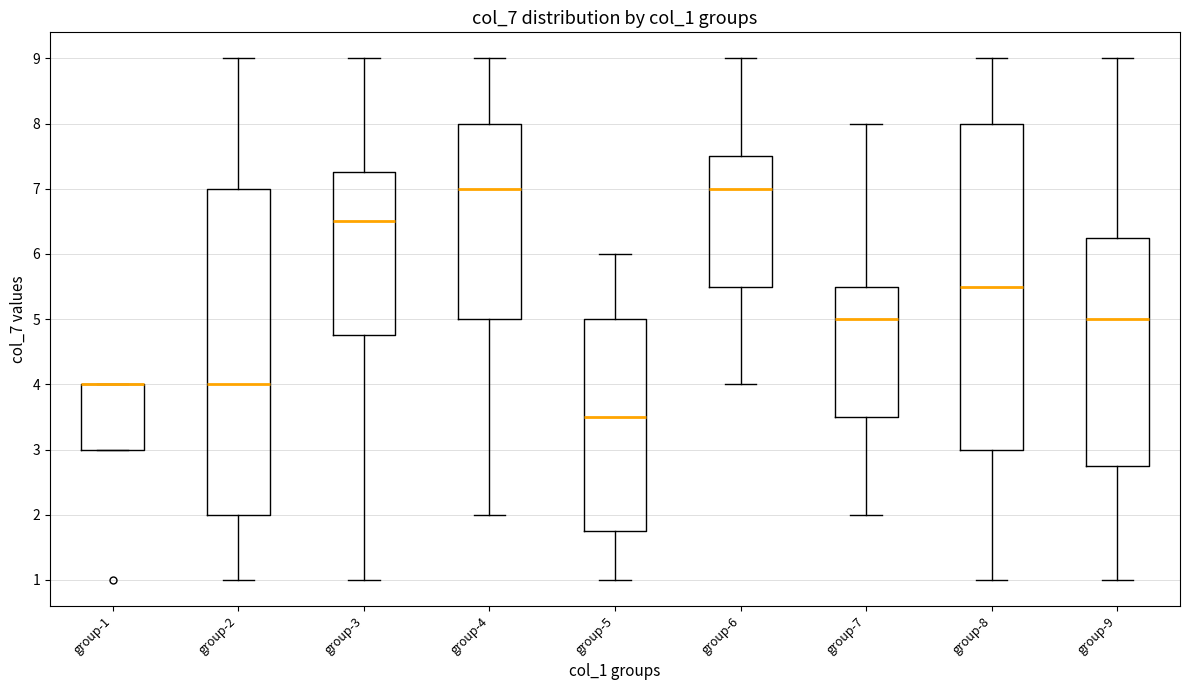

Where does the upper whisker of the box for group-2 end on the y-axis? The values are not printed on the chart, so give them approximately, as read against the axis.

9.0